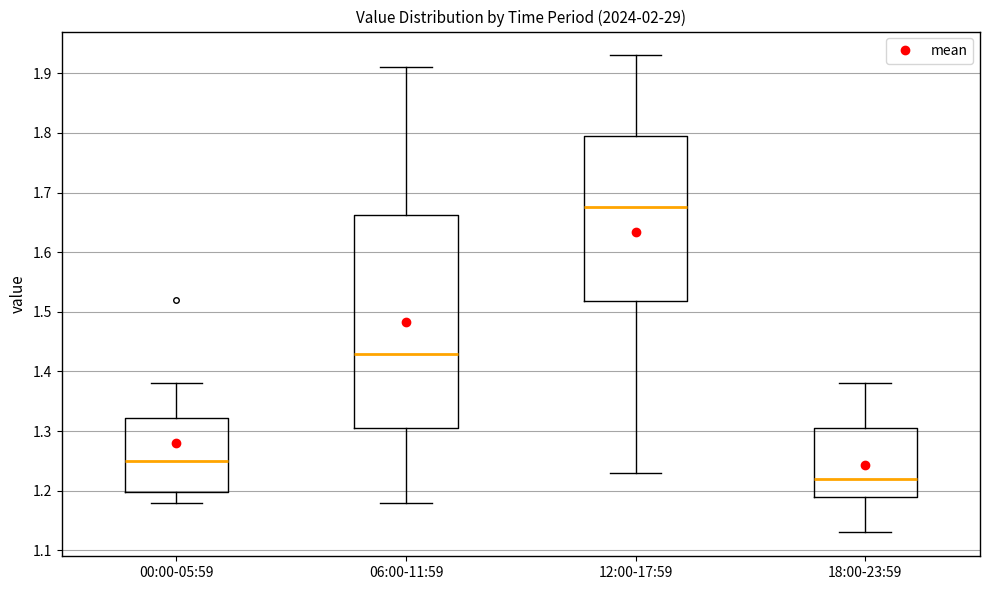

Reading left to right, transcribe this box plot: for each box, give where its median line is, the range the box spans, and where its two whiskers end, as read against the y-axis. The values are not printed on the chart, so give them approximately, as read against the axis.

00:00-05:59: median 1.25, box 1.20 to 1.32, whiskers 1.18 to 1.38
06:00-11:59: median 1.43, box 1.31 to 1.66, whiskers 1.18 to 1.91
12:00-17:59: median 1.68, box 1.52 to 1.80, whiskers 1.23 to 1.93
18:00-23:59: median 1.22, box 1.19 to 1.31, whiskers 1.13 to 1.38